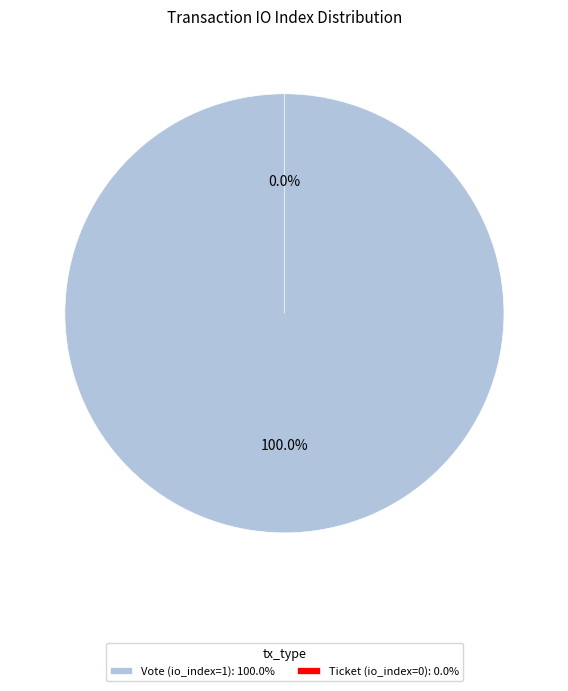

The Ticket (io_index=0) slice represents 1% of the pie. True or false?

False